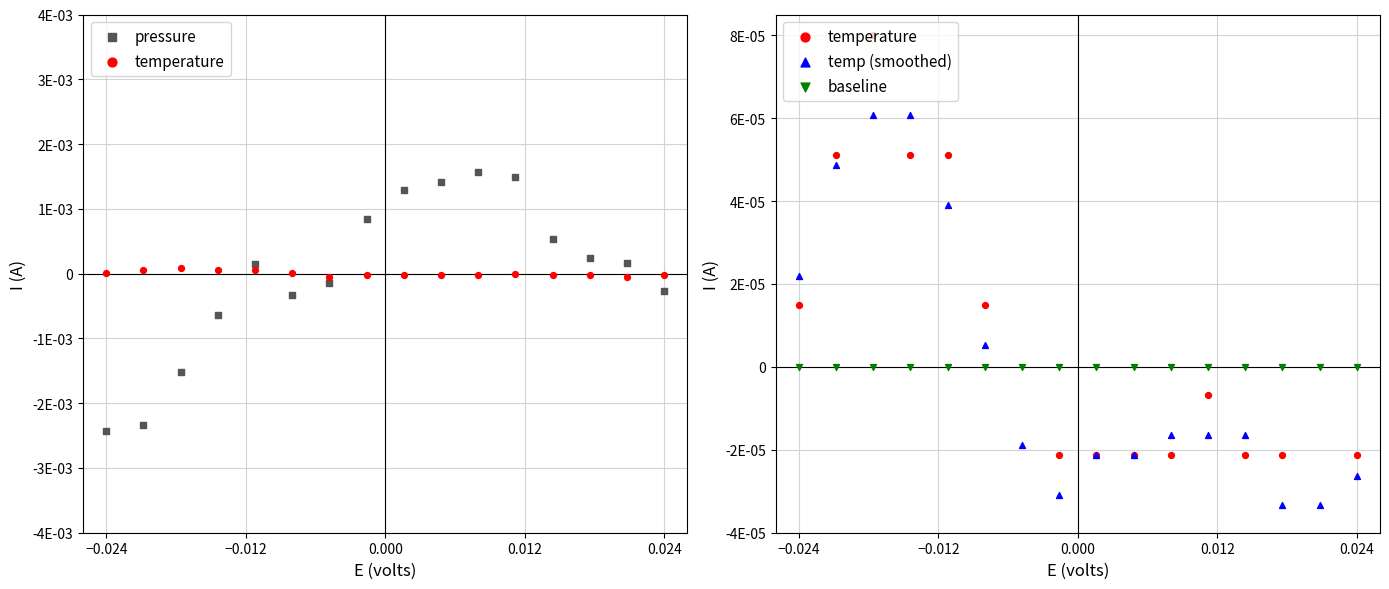

At how many categories does at least one series exceed 0?

14